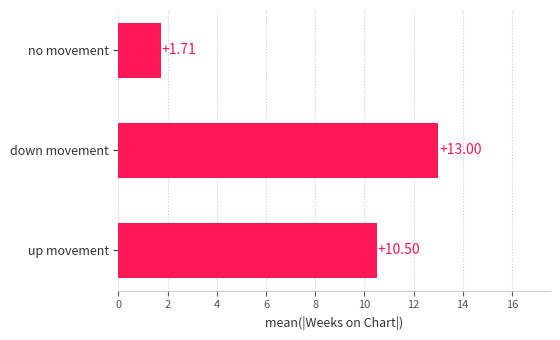

What is the difference between the maximum and minimum values?

11.3